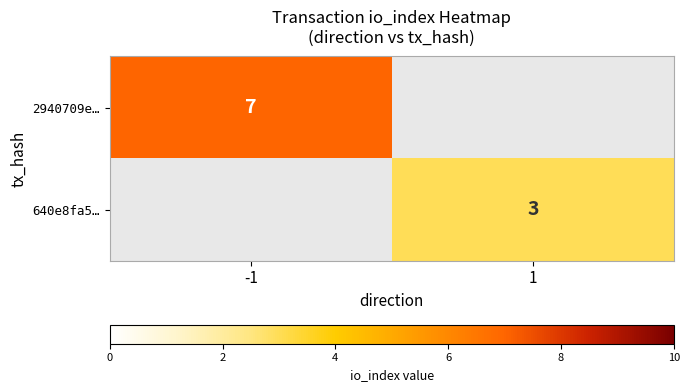

Is it true that 640e8fa5… equals 1 at 1?

False